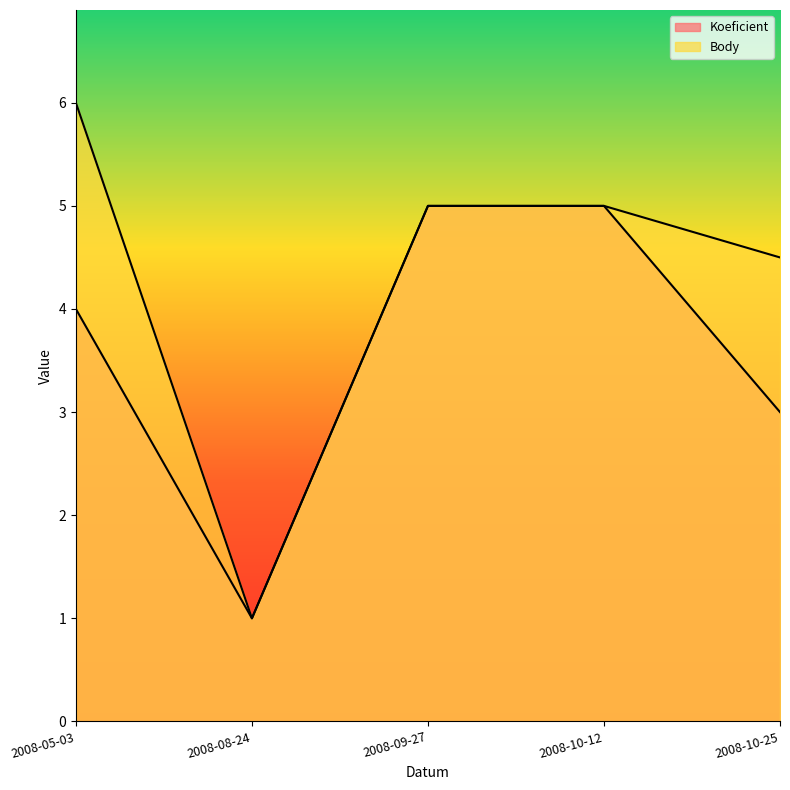

Rank the series by their average value, from lowest to highest.

Koeficient, Body